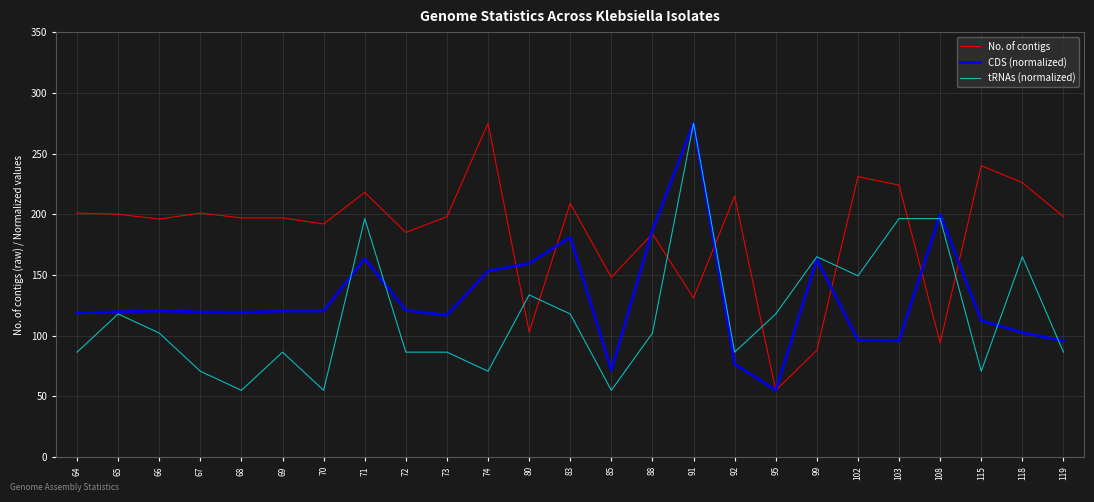

What is the smallest value displayed?

55.0